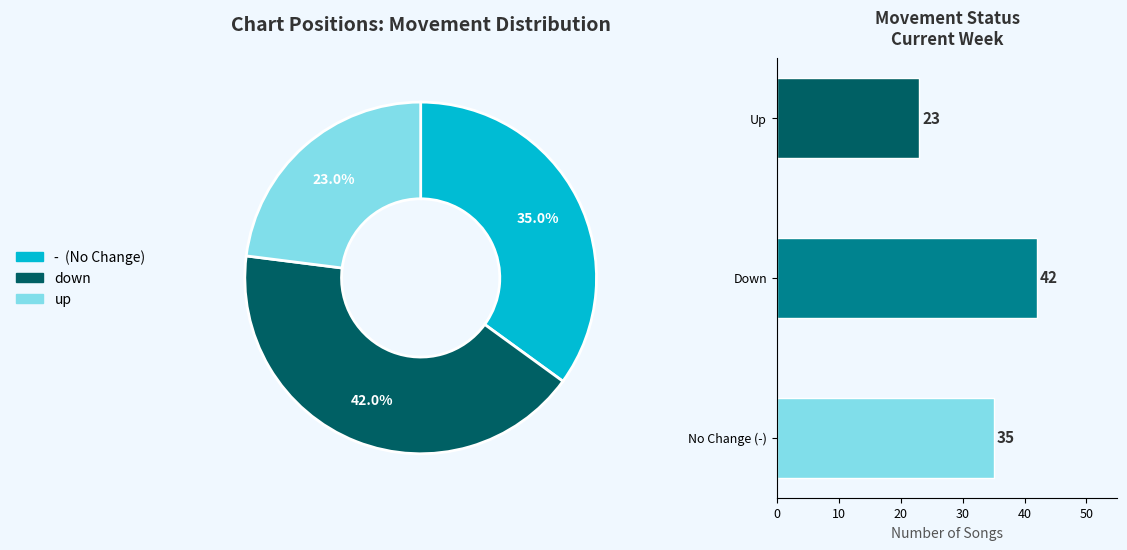

How many slices are in this pie chart?

3